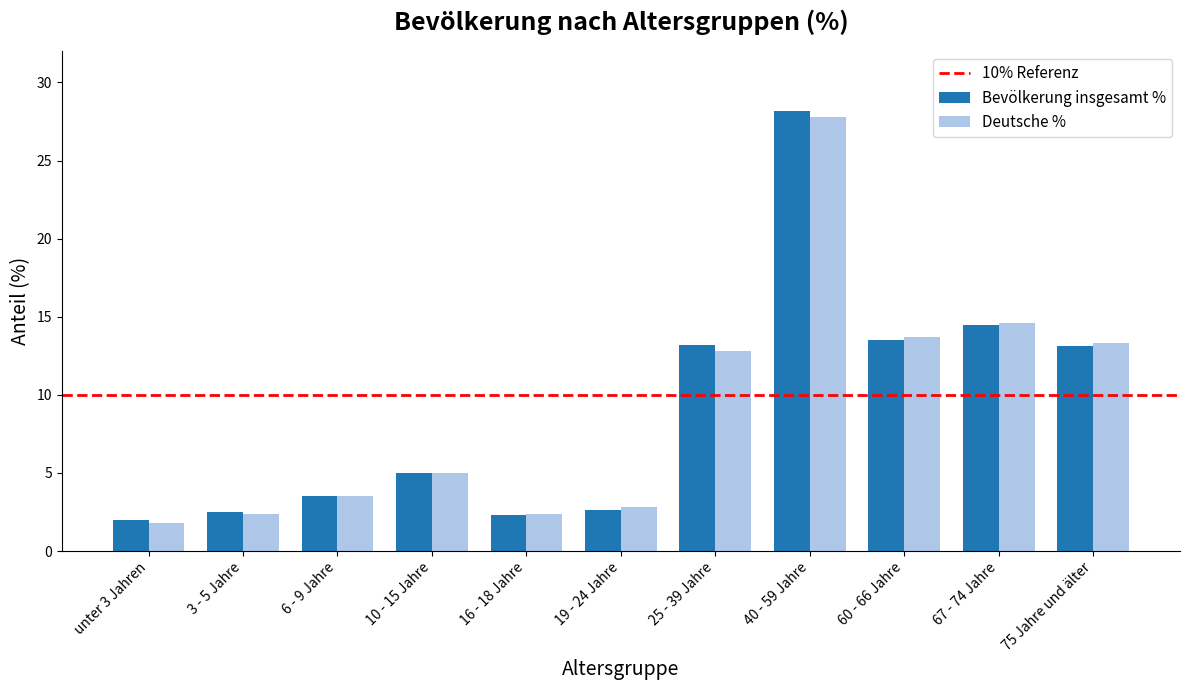

How many data points does each series have?

11